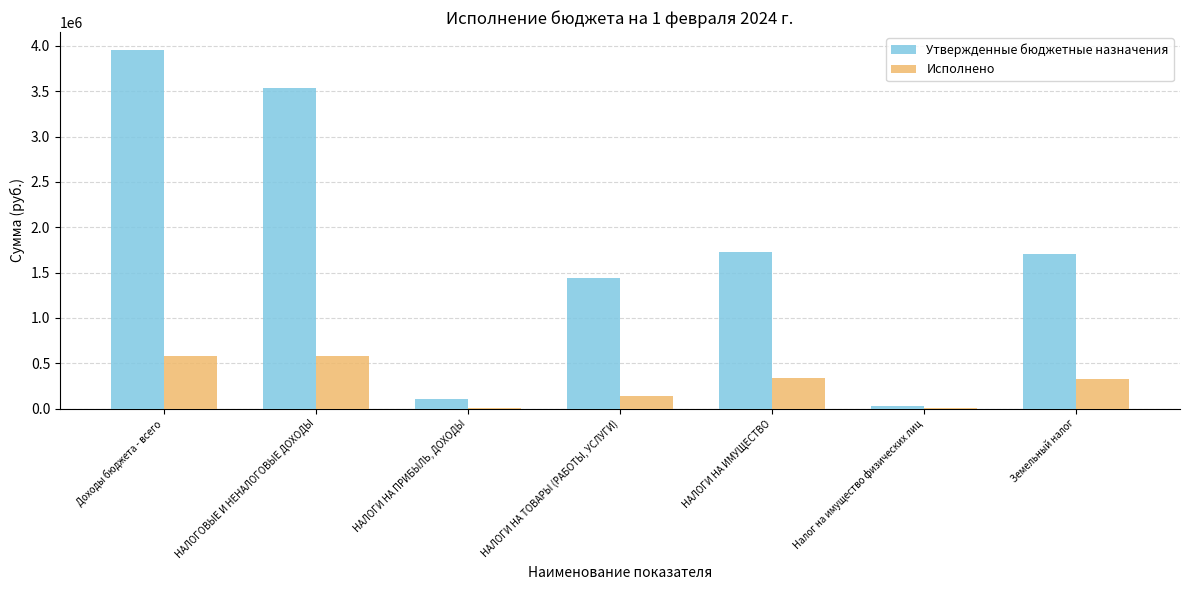

True or false: Утвержденные бюджетные назначения has a value of 30000.0 at Налог на имущество физических лиц.

True